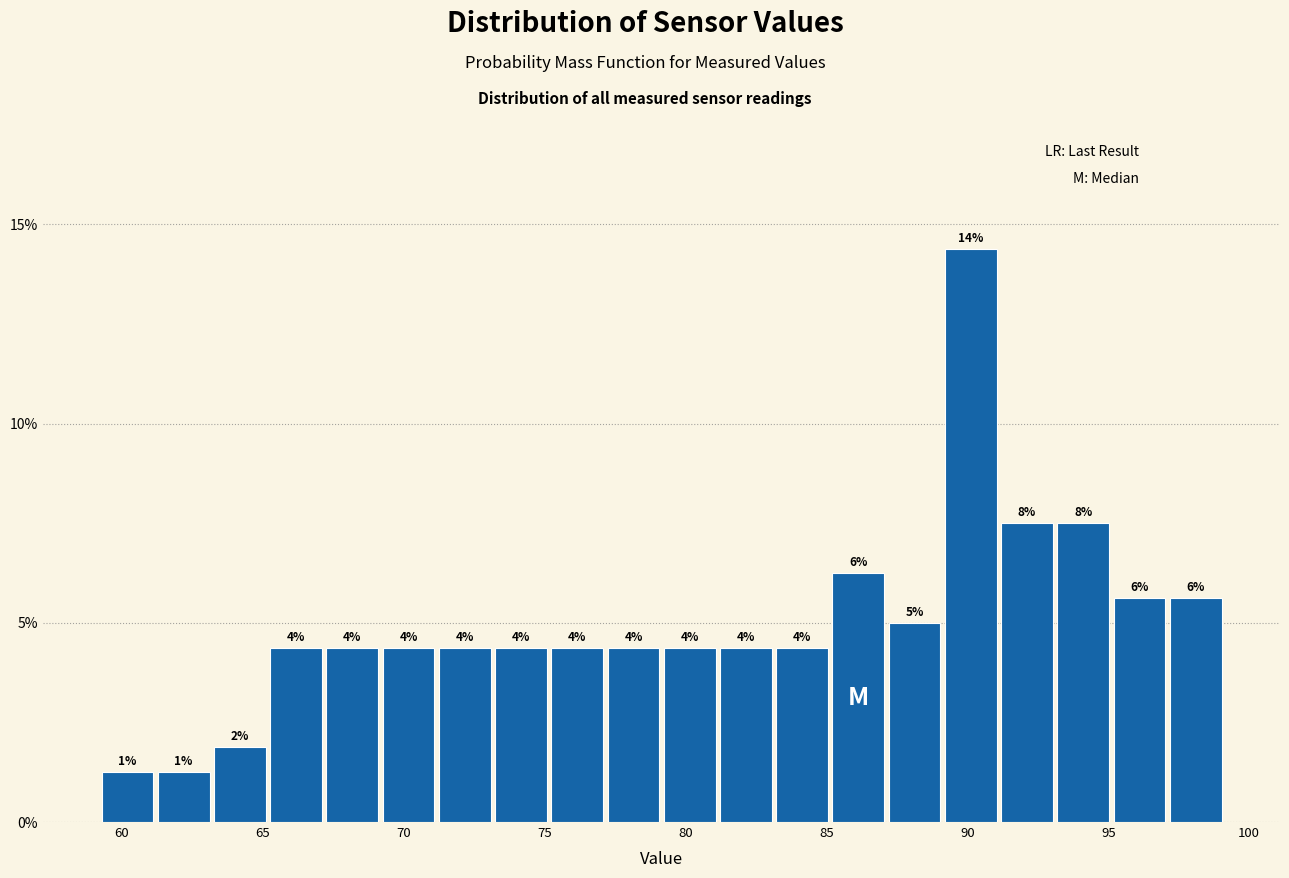

Read against the x-axis, roughly where is the centre of the tallest bar?

90.0